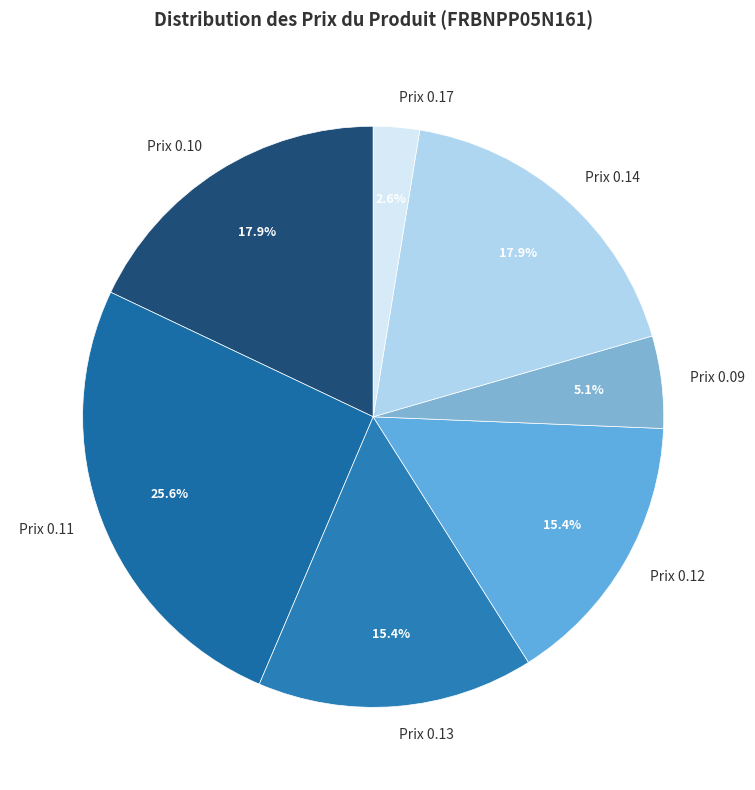

Which has a higher value, Prix 0.11 or Prix 0.10?

Prix 0.11